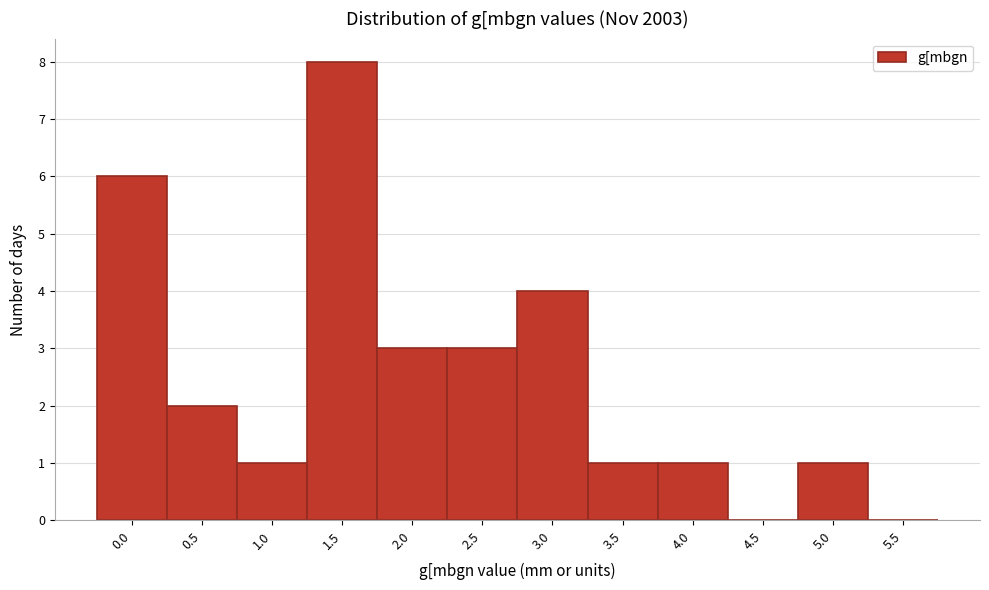

Reading left to right, list all the values displayed in this chart.

0.0=6	0.5=2	1.0=1	1.5=8	2.0=3	2.5=3	3.0=4	3.5=1	4.0=1	4.5=0	5.0=1	5.5=0